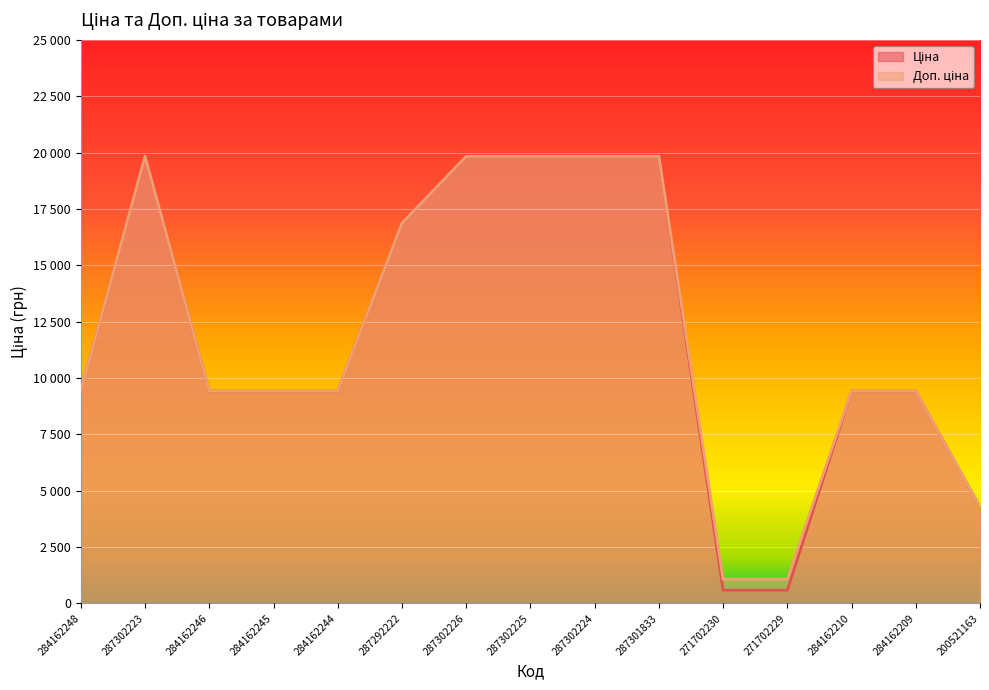

Where does the Ціна series first go above 9416?

284162248